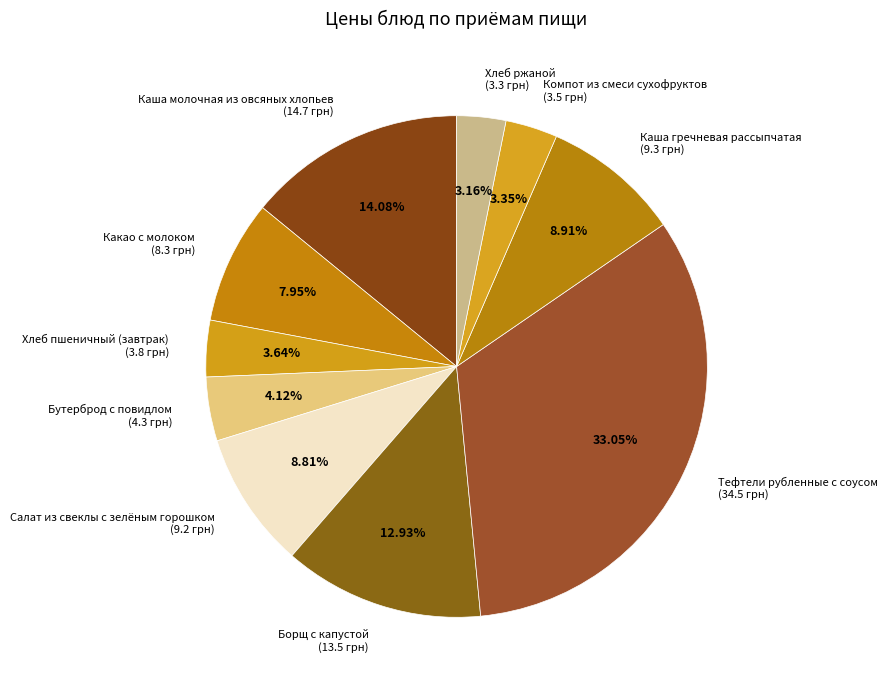

What is the total percentage of Хлеб пшеничный (завтрак) and Хлеб ржаной?

6.8%